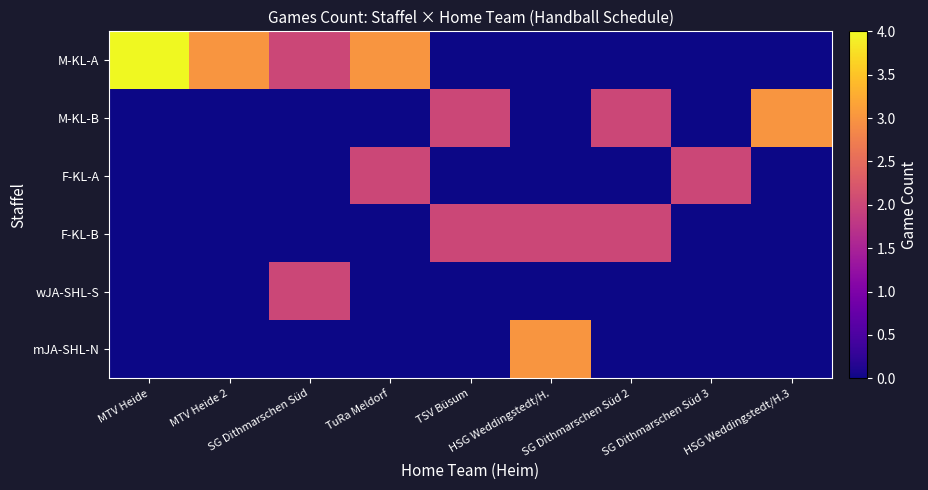

Reading left to right, transcribe all the data shown in this chart.

M-KL-A: MTV Heide=4	MTV Heide 2=3	SG Dithmarschen Süd=2	TuRa Meldorf=3	TSV Büsum=0	HSG Weddingstedt/H.=0	SG Dithmarschen Süd 2=0	SG Dithmarschen Süd 3=0	HSG Weddingstedt/H.3=0
M-KL-B: MTV Heide=0	MTV Heide 2=0	SG Dithmarschen Süd=0	TuRa Meldorf=0	TSV Büsum=2	HSG Weddingstedt/H.=0	SG Dithmarschen Süd 2=2	SG Dithmarschen Süd 3=0	HSG Weddingstedt/H.3=3
F-KL-A: MTV Heide=0	MTV Heide 2=0	SG Dithmarschen Süd=0	TuRa Meldorf=2	TSV Büsum=0	HSG Weddingstedt/H.=0	SG Dithmarschen Süd 2=0	SG Dithmarschen Süd 3=2	HSG Weddingstedt/H.3=0
F-KL-B: MTV Heide=0	MTV Heide 2=0	SG Dithmarschen Süd=0	TuRa Meldorf=0	TSV Büsum=2	HSG Weddingstedt/H.=2	SG Dithmarschen Süd 2=2	SG Dithmarschen Süd 3=0	HSG Weddingstedt/H.3=0
wJA-SHL-S: MTV Heide=0	MTV Heide 2=0	SG Dithmarschen Süd=2	TuRa Meldorf=0	TSV Büsum=0	HSG Weddingstedt/H.=0	SG Dithmarschen Süd 2=0	SG Dithmarschen Süd 3=0	HSG Weddingstedt/H.3=0
mJA-SHL-N: MTV Heide=0	MTV Heide 2=0	SG Dithmarschen Süd=0	TuRa Meldorf=0	TSV Büsum=0	HSG Weddingstedt/H.=3	SG Dithmarschen Süd 2=0	SG Dithmarschen Süd 3=0	HSG Weddingstedt/H.3=0